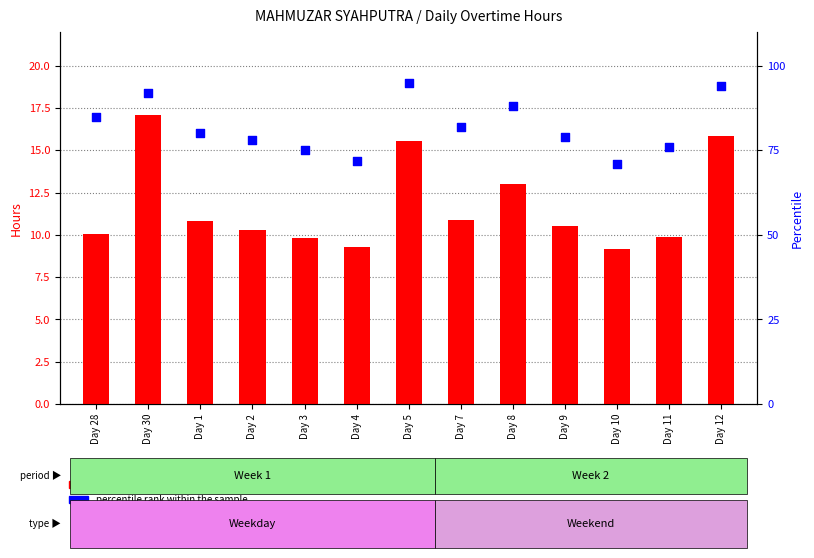

Which series has the widest spread of Y values?

percentile rank within the sample